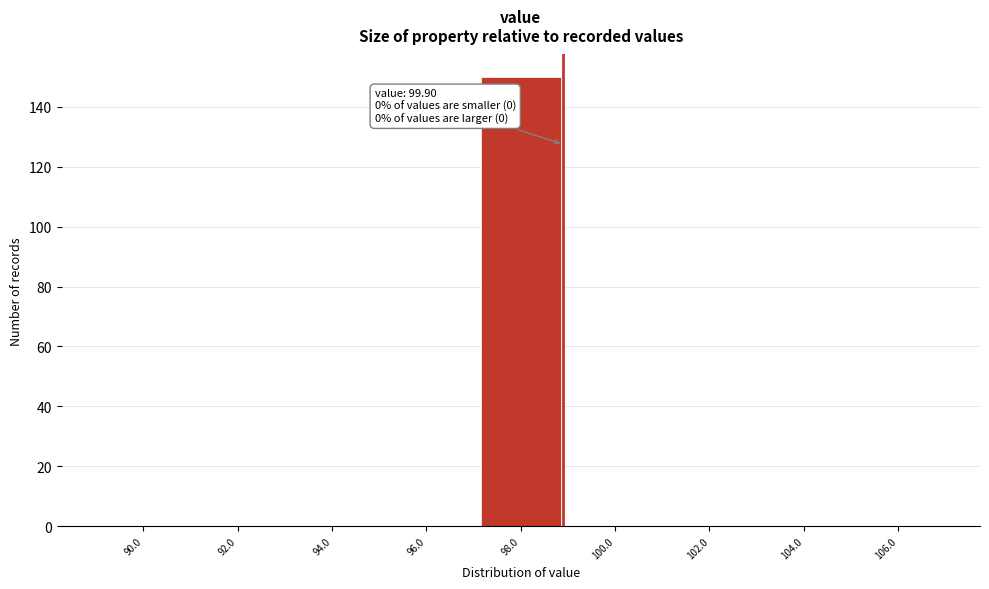

Reading right to left, list all the values displayed in this chart.

106.0=0	104.0=0	102.0=0	100.0=0	98.0=150	96.0=0	94.0=0	92.0=0	90.0=0